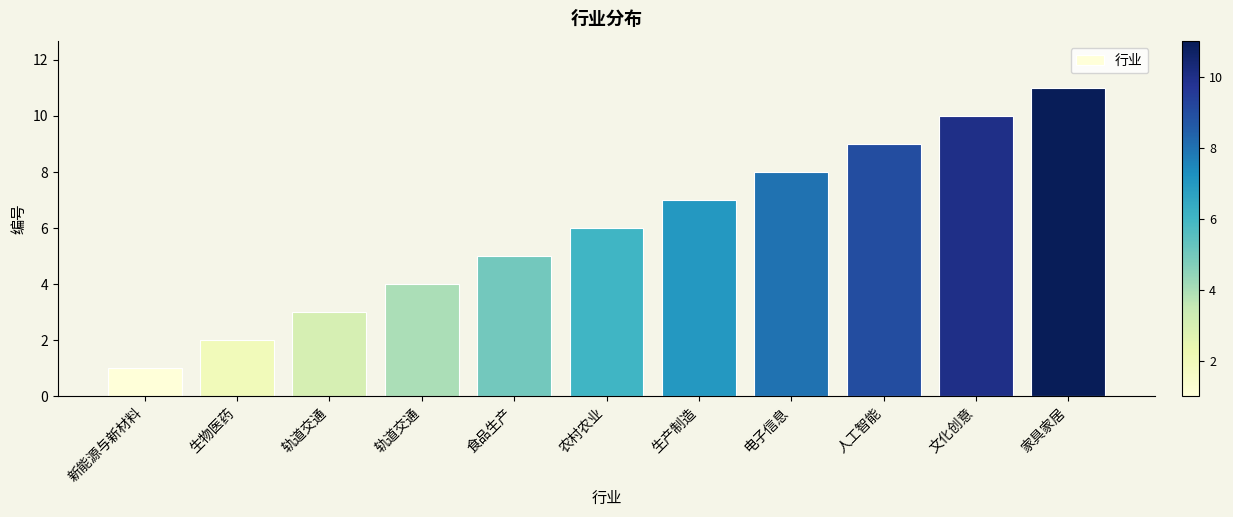

What is the change in value from 生产制造 to 电子信息?

+1